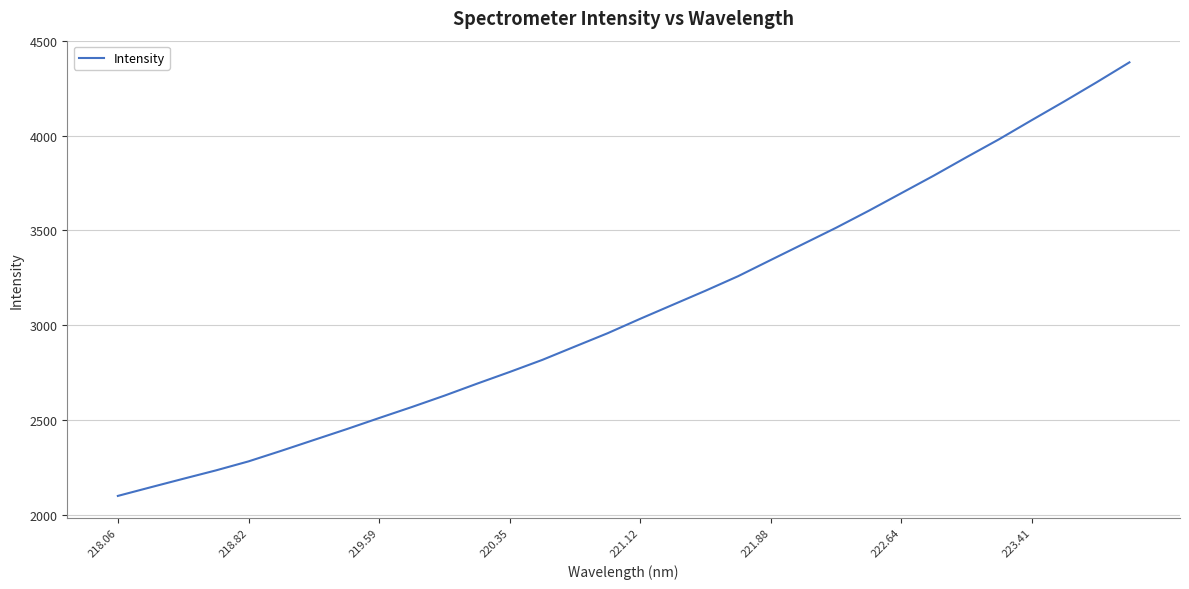

How many values exceed 3034?

16